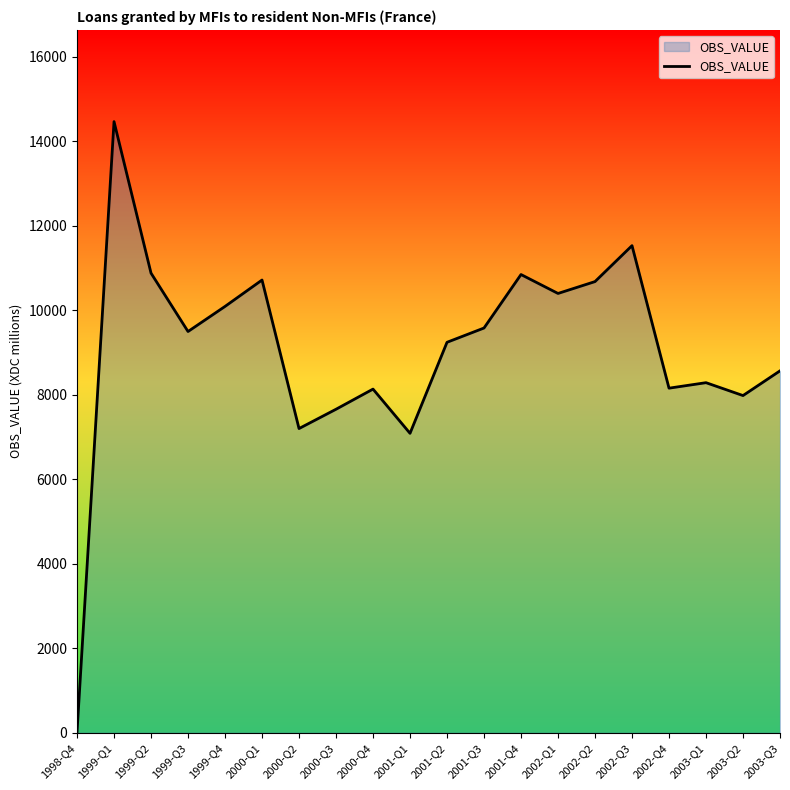

Is it true that the value at 2003-Q1 is 8286?

True